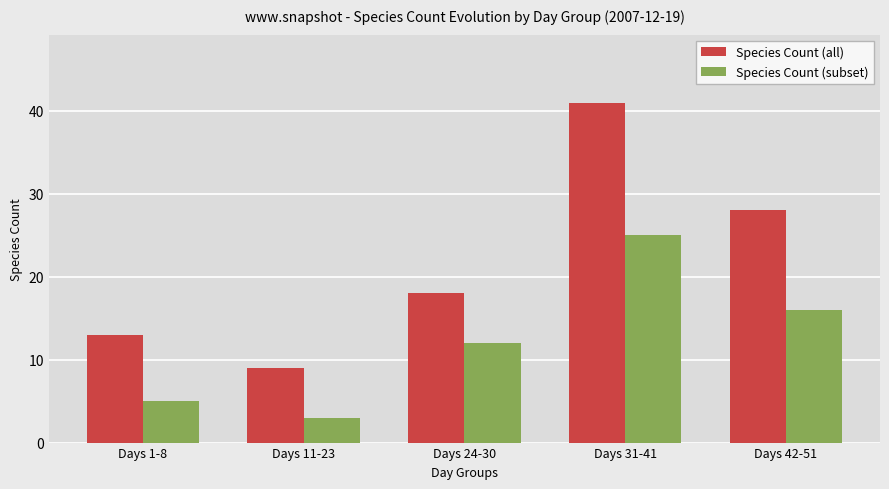

What is the difference between the second highest and minimum values in the Species Count (all) series?

19